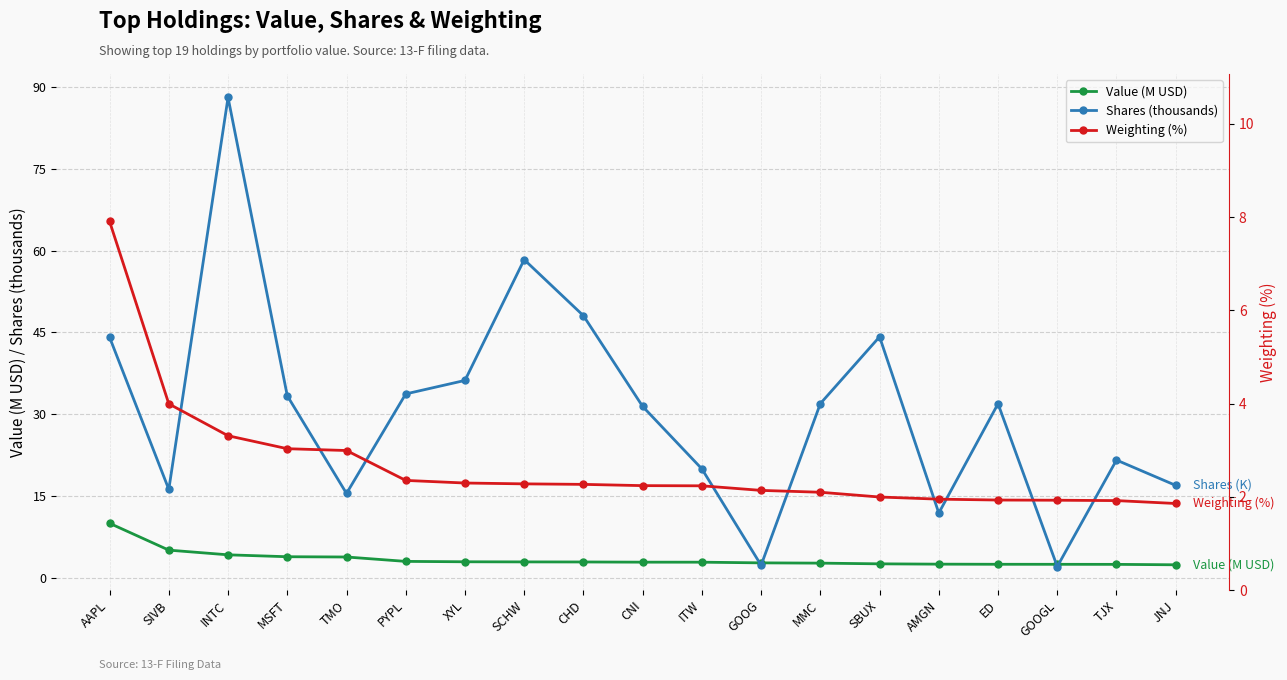

What is the total value across all series at CNI?

36.5